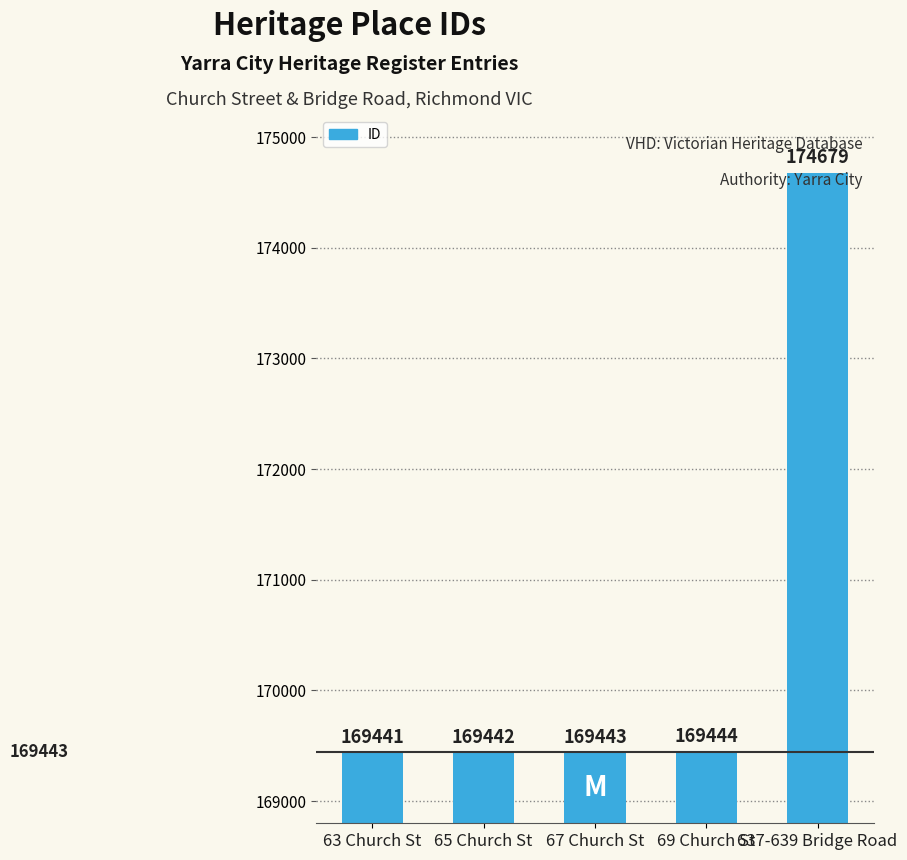

Is it true that the value at 637-639 Bridge Road is 308396?

False